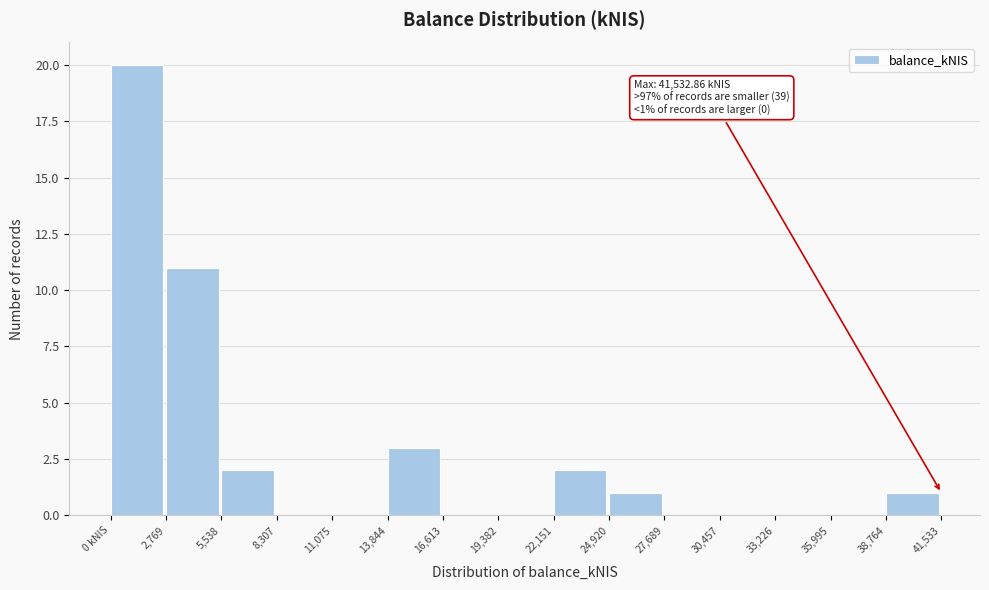

Reading right to left, list all the values displayed in this chart.

38,764=1	35,995=0	33,226=0	30,457=0	27,689=0	24,920=1	22,151=2	19,382=0	16,613=0	13,844=3	11,075=0	8,307=0	5,538=2	2,769=11	0 kNIS=20